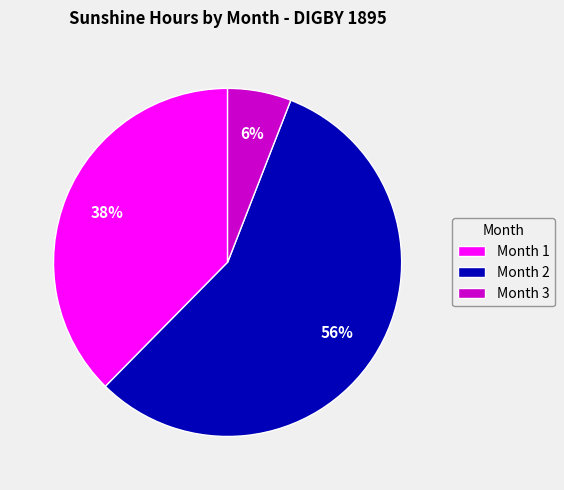

What percentage is the Month 1 slice, to the nearest percent?

38%